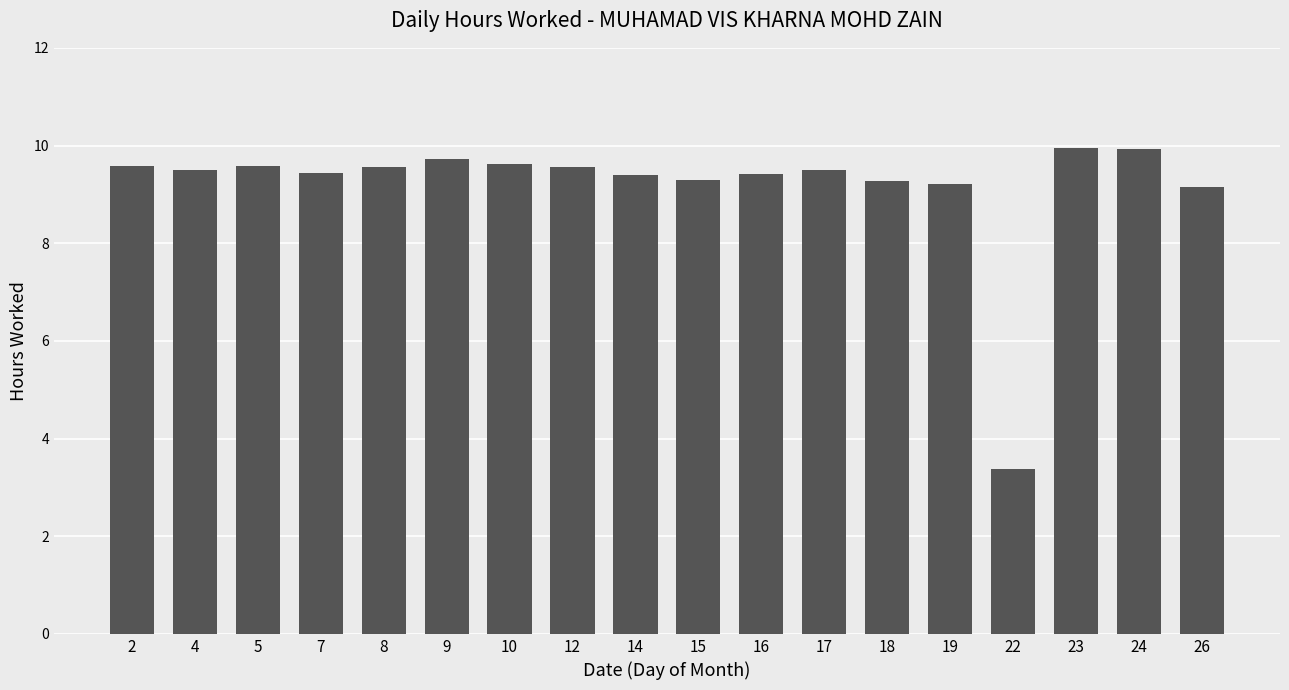

Does the chart contain stacked bars?

No